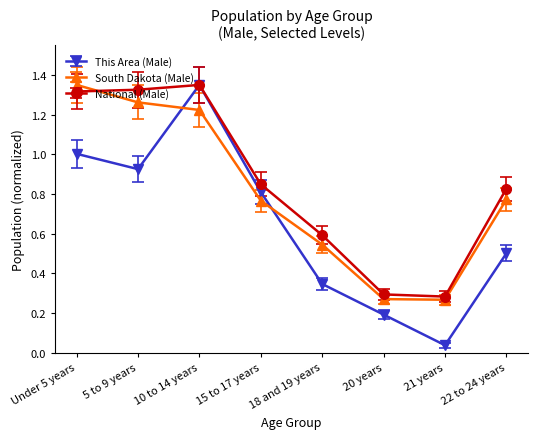

Which category has the highest value in the South Dakota (Male) series?

Under 5 years